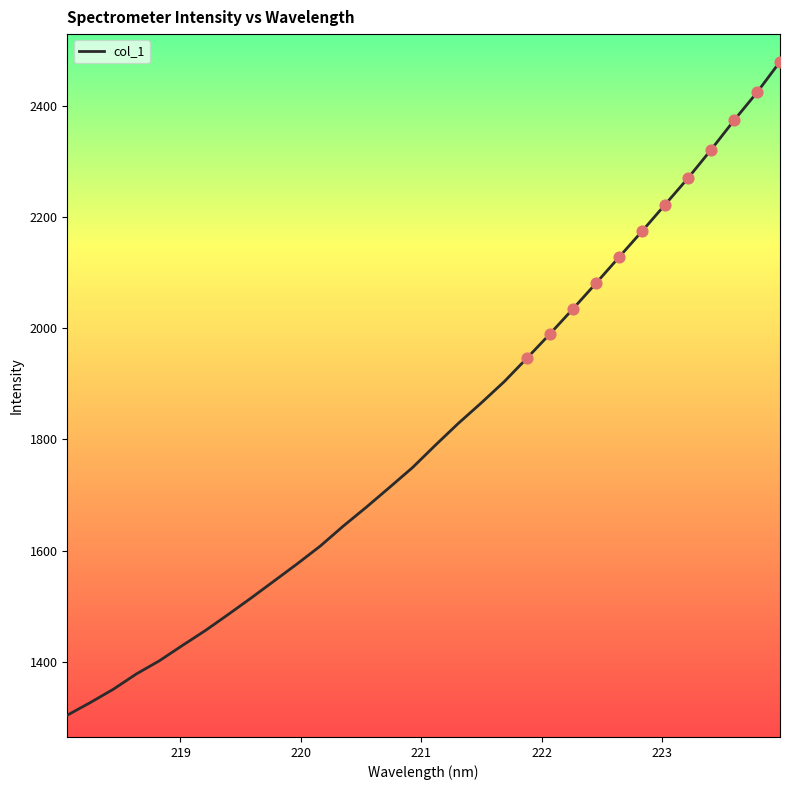

What is the smallest value displayed?

1304.3